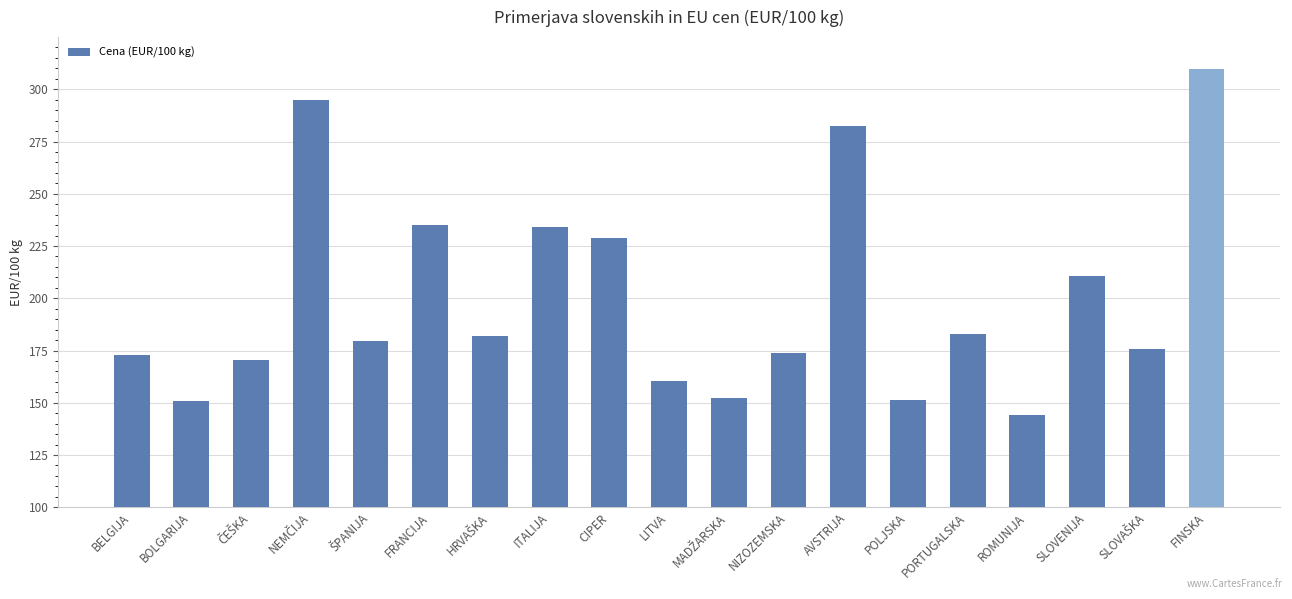

Which label corresponds to the smallest value in the chart?

ROMUNIJA